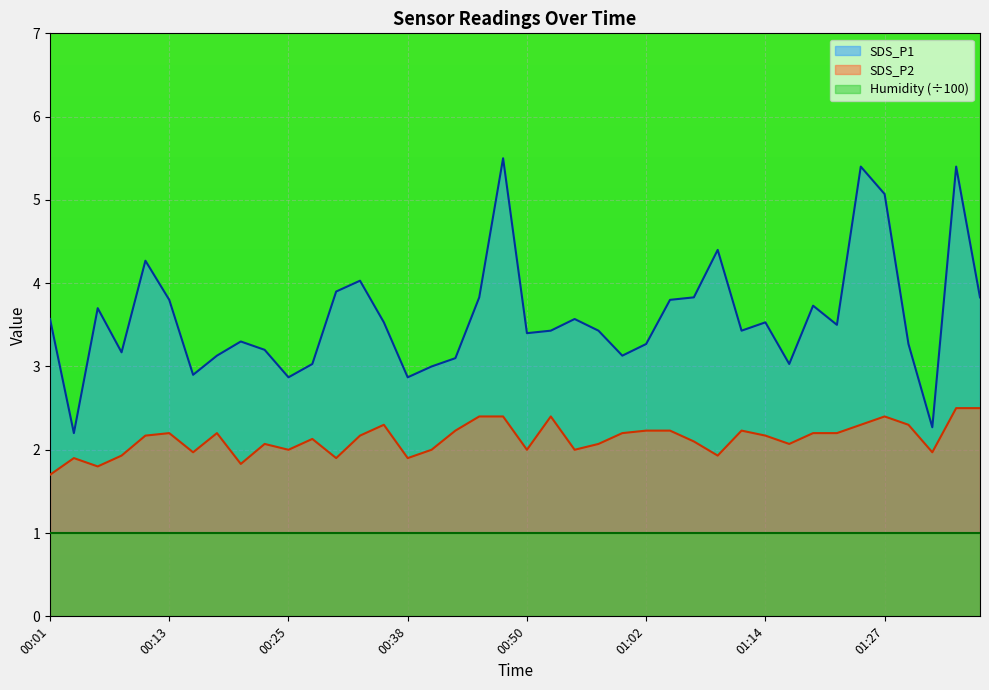

What position from the right is 01:24?

6